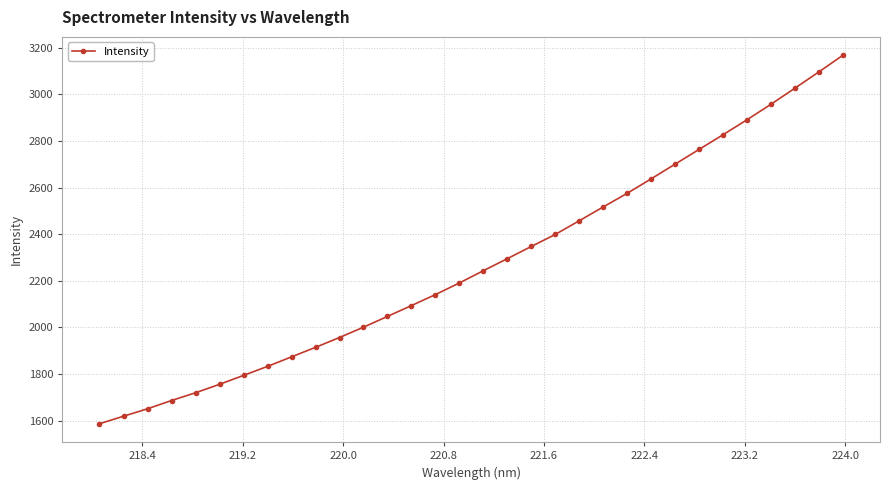

What is the value of the 29th point from the left?

2958.0